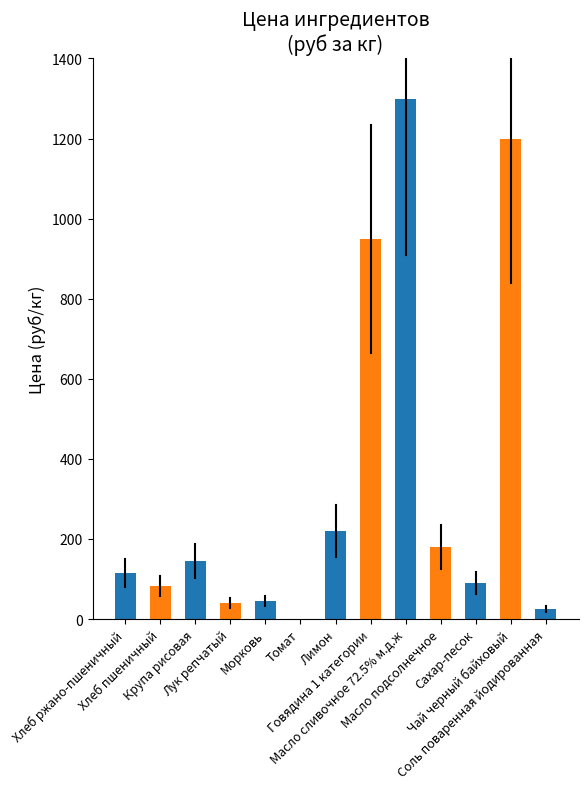

What is the sum of all values?

4392.8